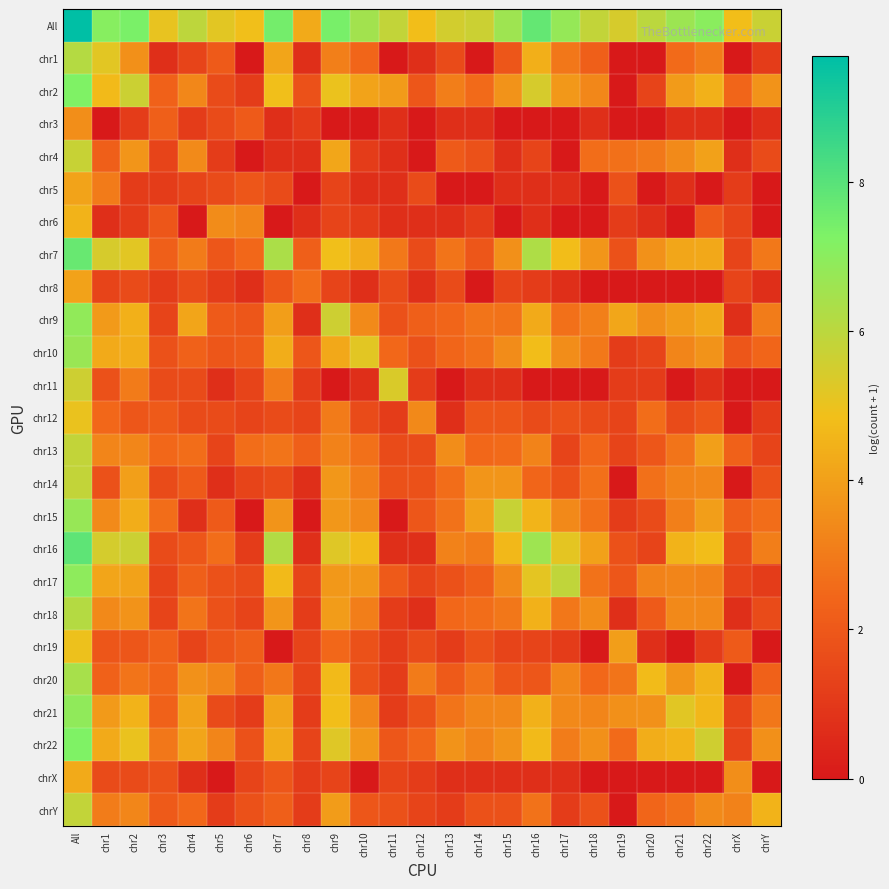

Which label corresponds to the smallest value in the chart?

chr6